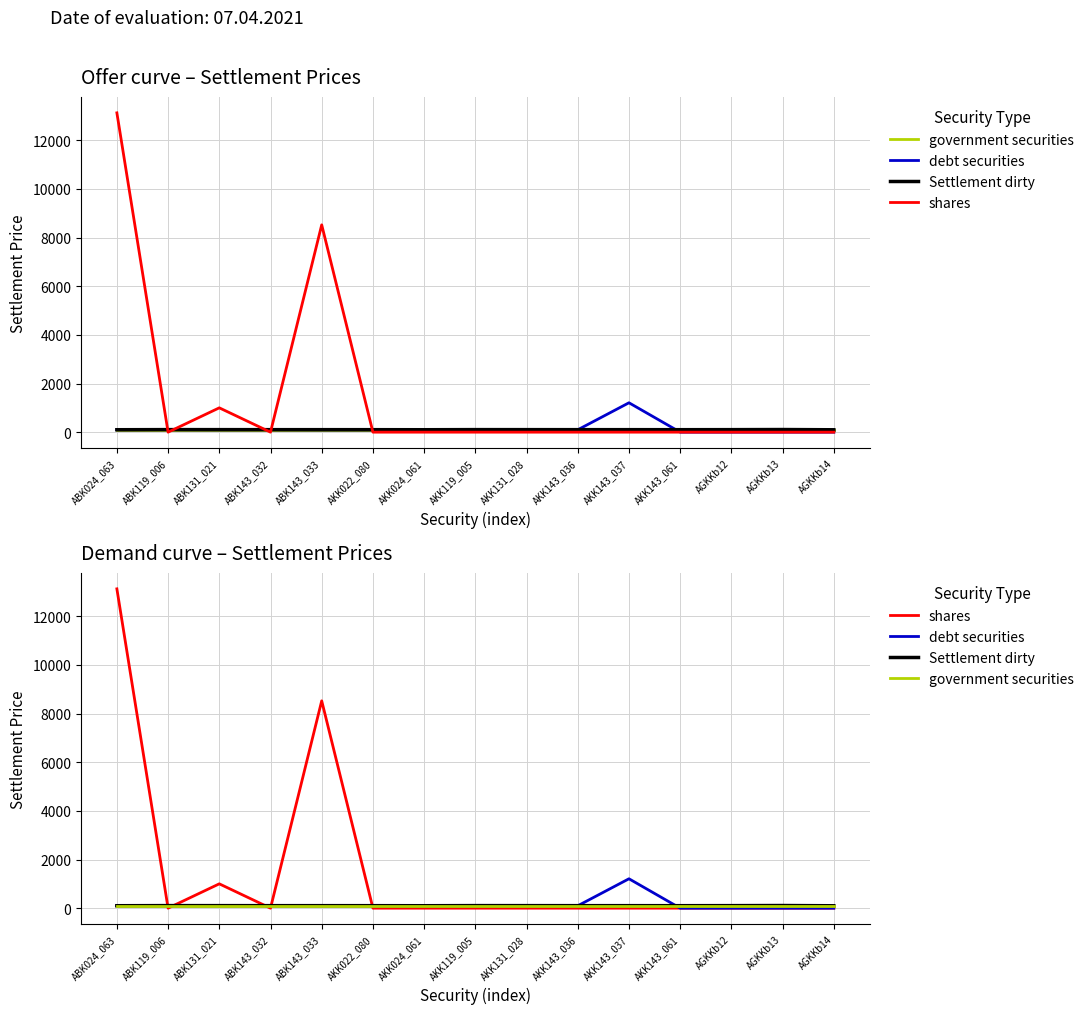

Is it true that debt securities equals 60.9 at ABK131_021?

False